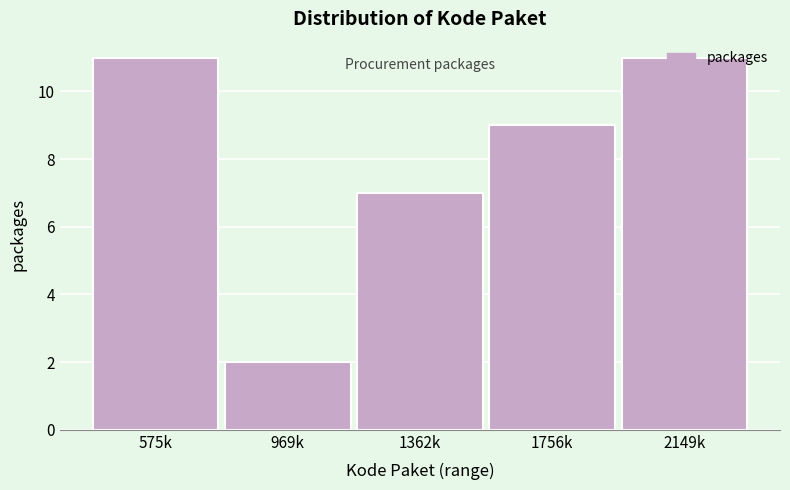

At which label is the value closest to 6?

1362k